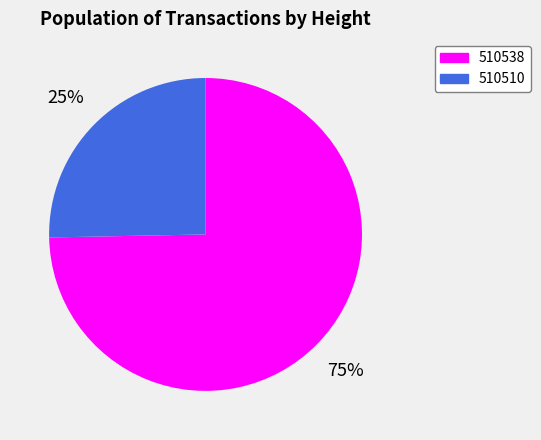

Which category has the biggest portion of the pie?

510538